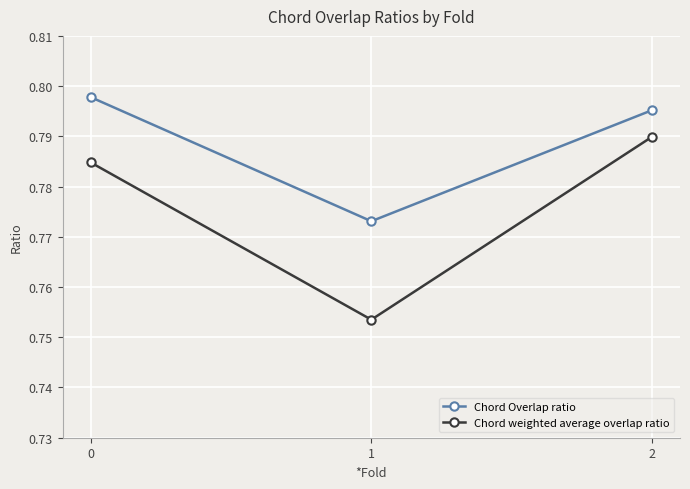

At 2, list the series in order from largest to smallest.

Chord Overlap ratio, Chord weighted average overlap ratio